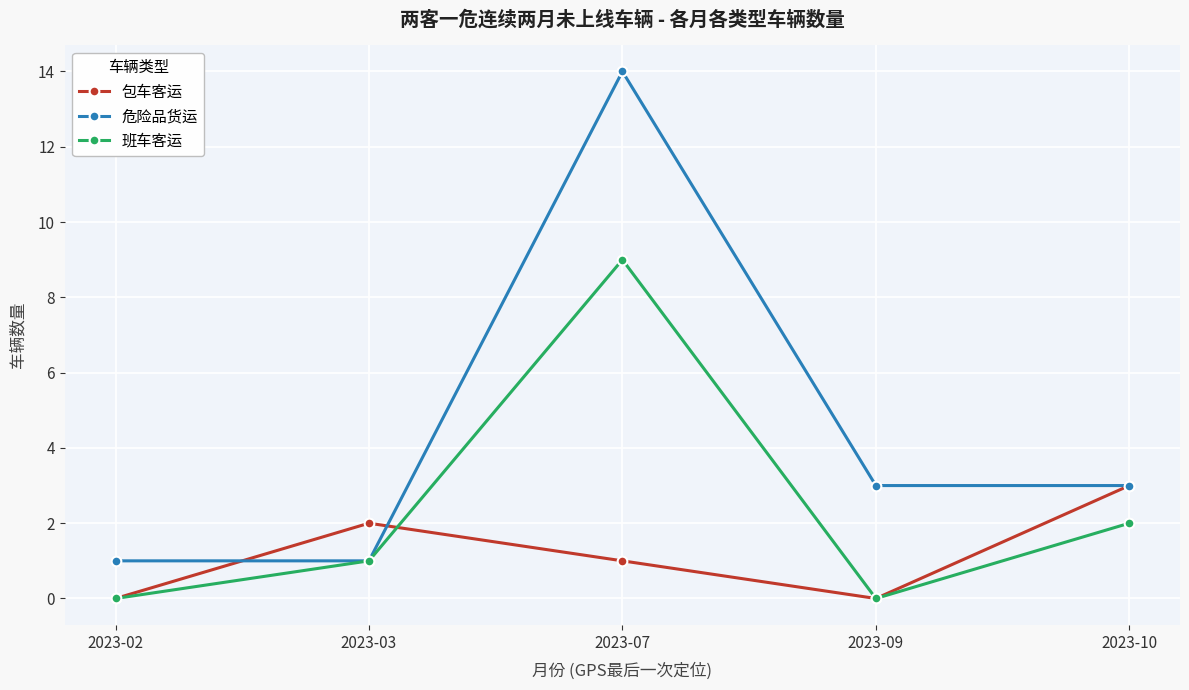

How many values in the 包车客运 series are below 1?

2